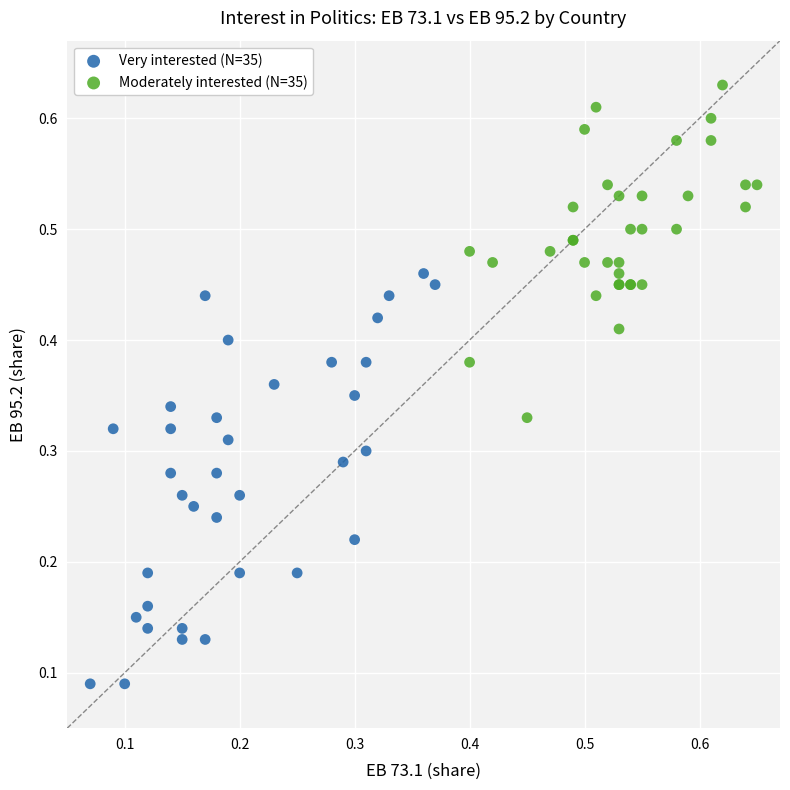

Which series contains the lowest Y value?

Very interested (N=35)